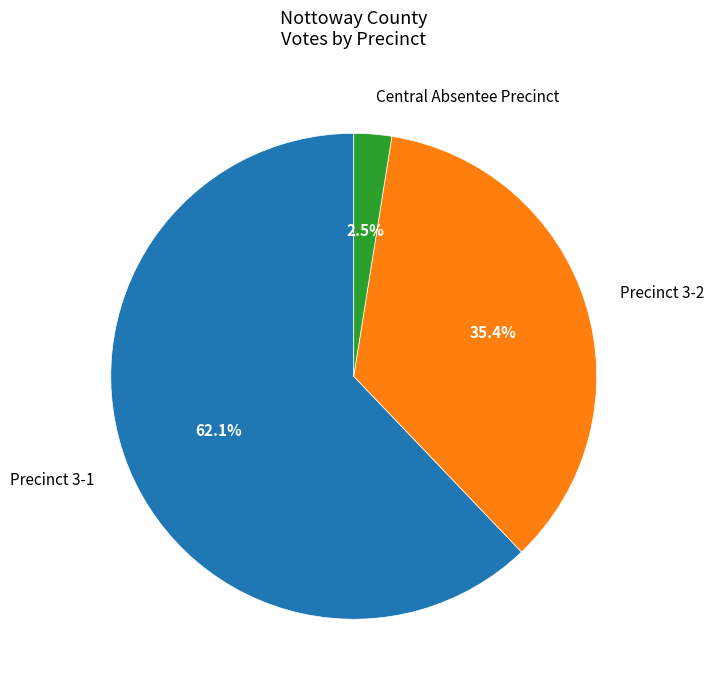

How many slices are in this pie chart?

3